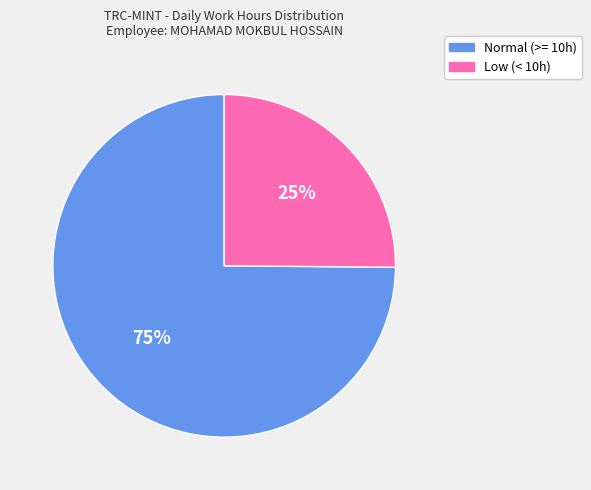

How many slices are in this pie chart?

2